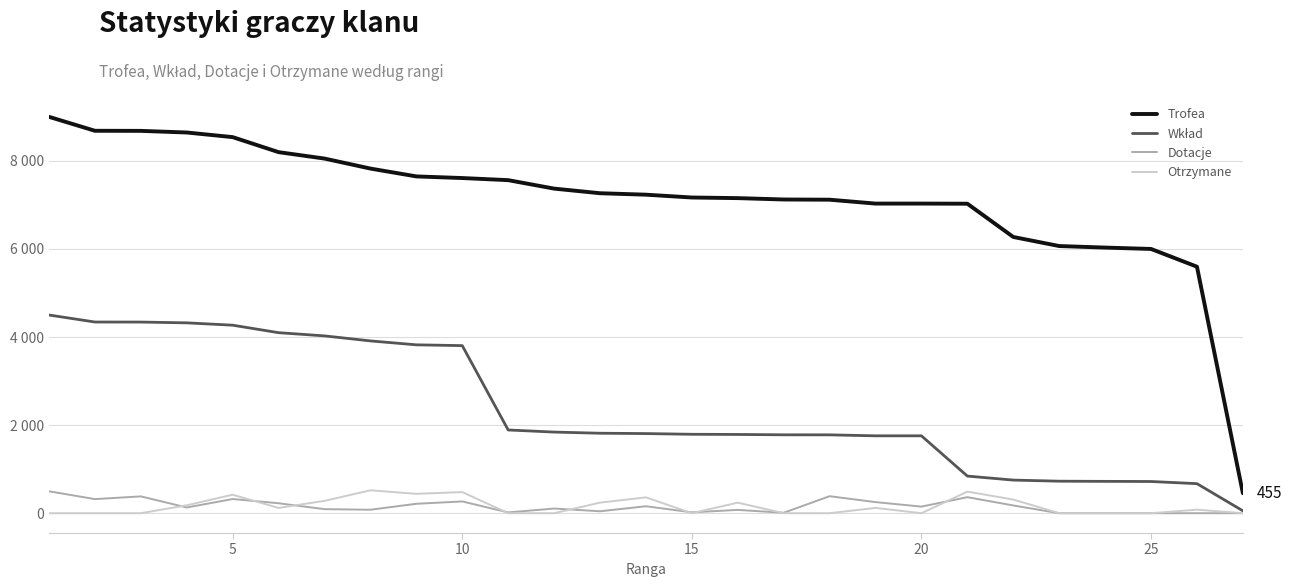

Does the chart display data point markers on the line(s)?

No